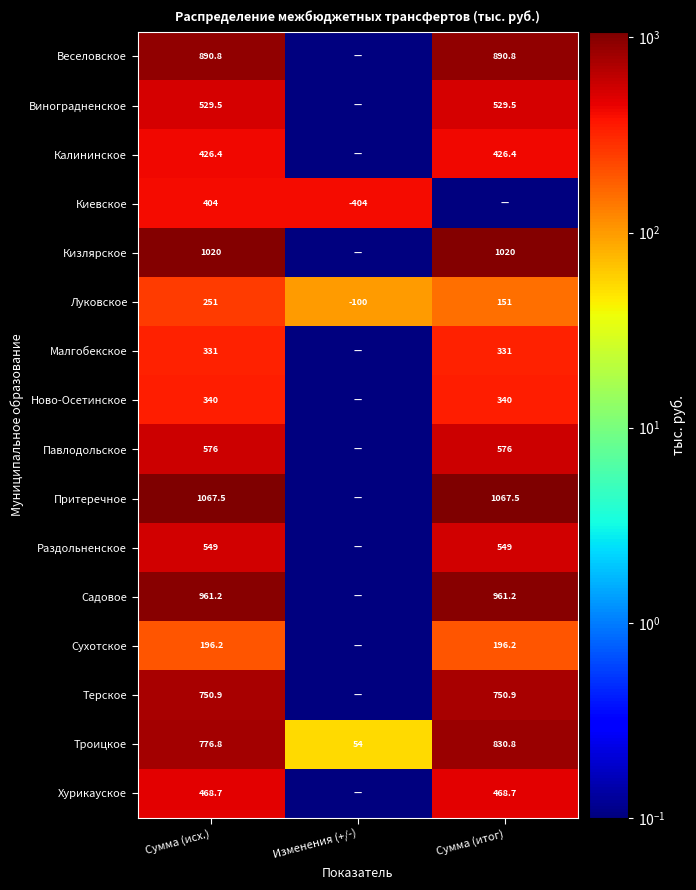

What is the sum of the Терское values at Сумма (исх.) and Сумма (итог)?

1501.8